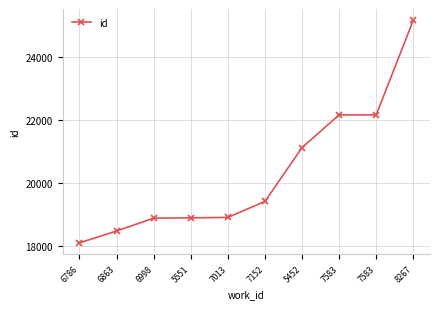

True or false: the data shows 18903 at 7013.

True